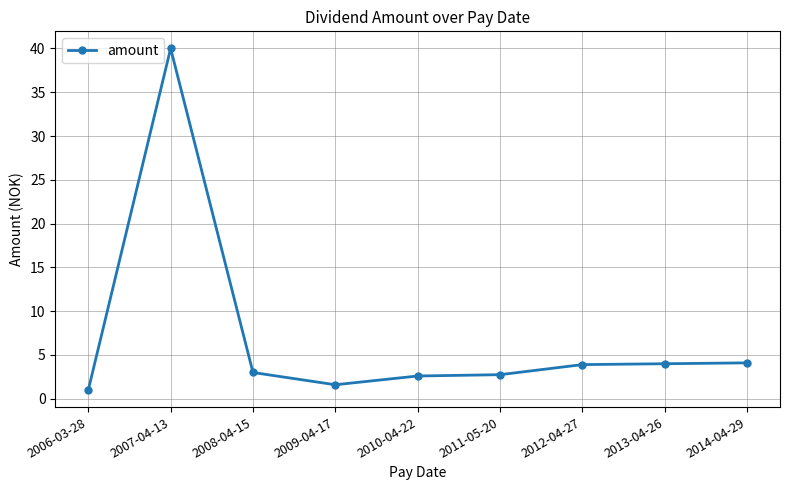

Count the number of data series in this chart.

1